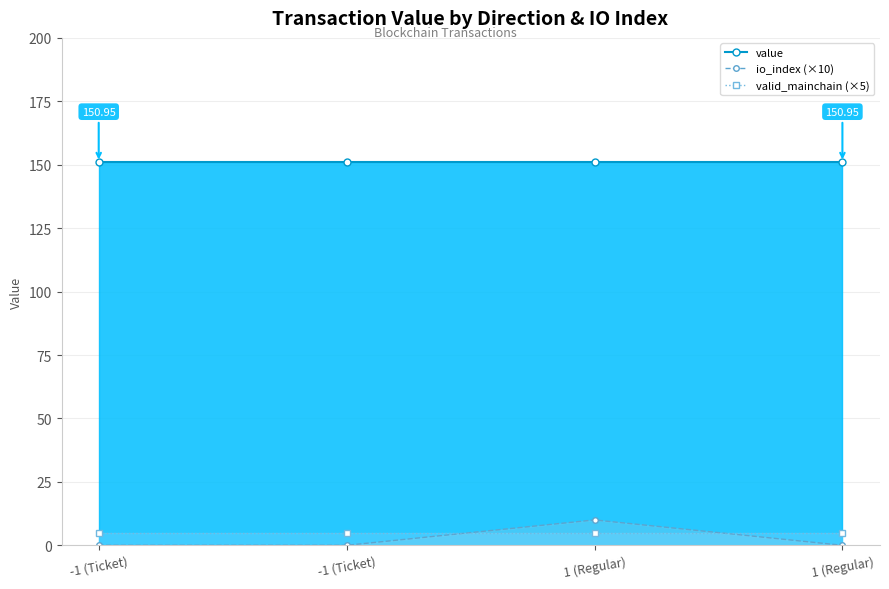

At how many categories does at least one series exceed 42?

4